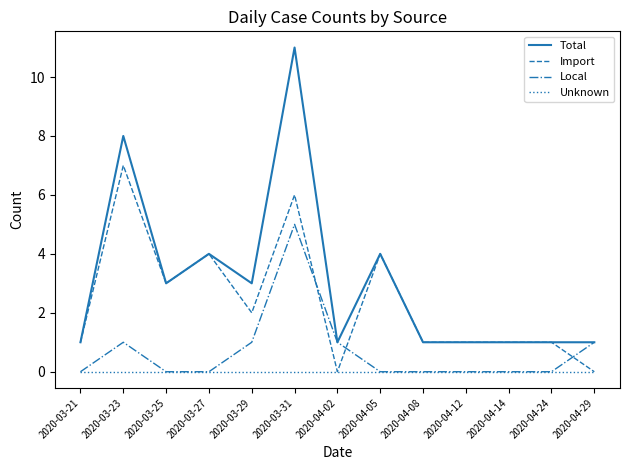

What is the difference between the highest and lowest values at 2020-03-27?

4